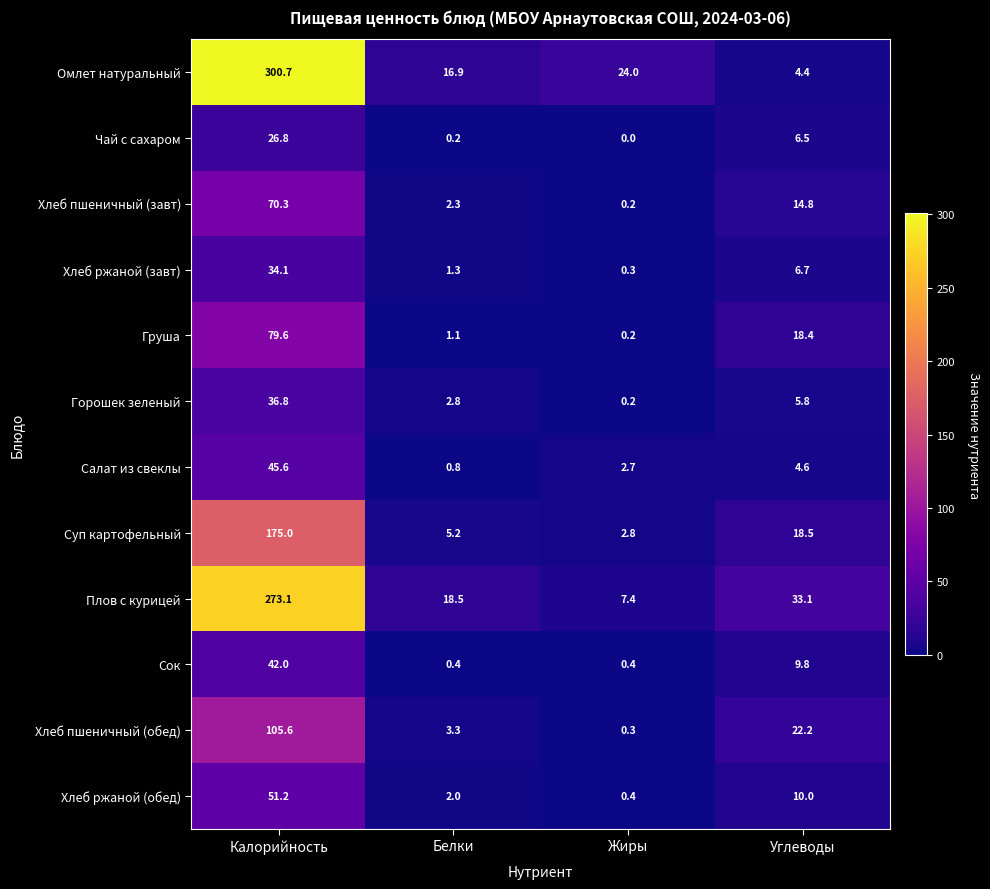

Which series changed the most between Белки and Жиры?

Плов с курицей